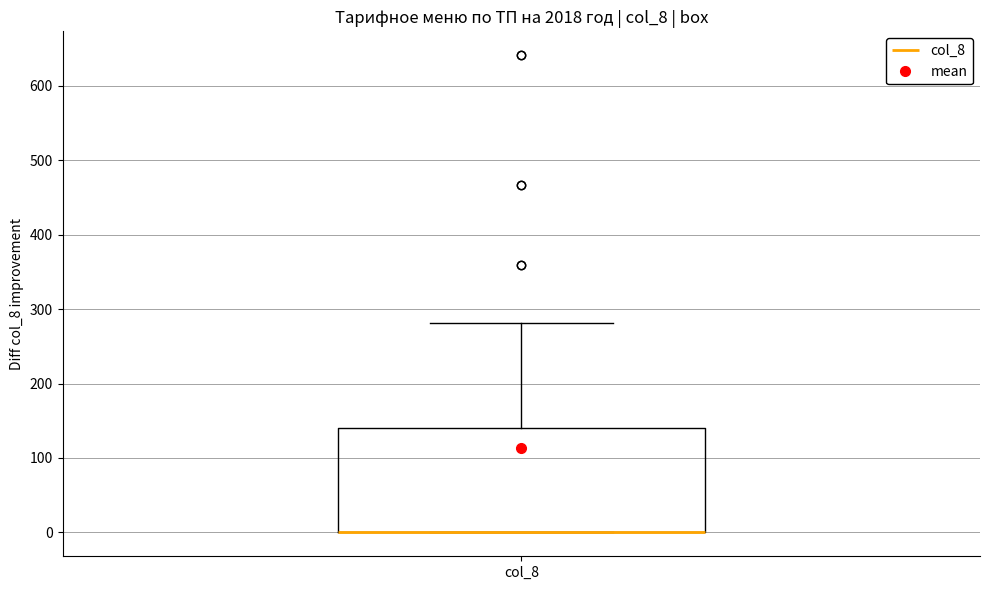

Where is the upper edge of the box for col_8 on the y-axis? The values are not printed on the chart, so give them approximately, as read against the axis.

140